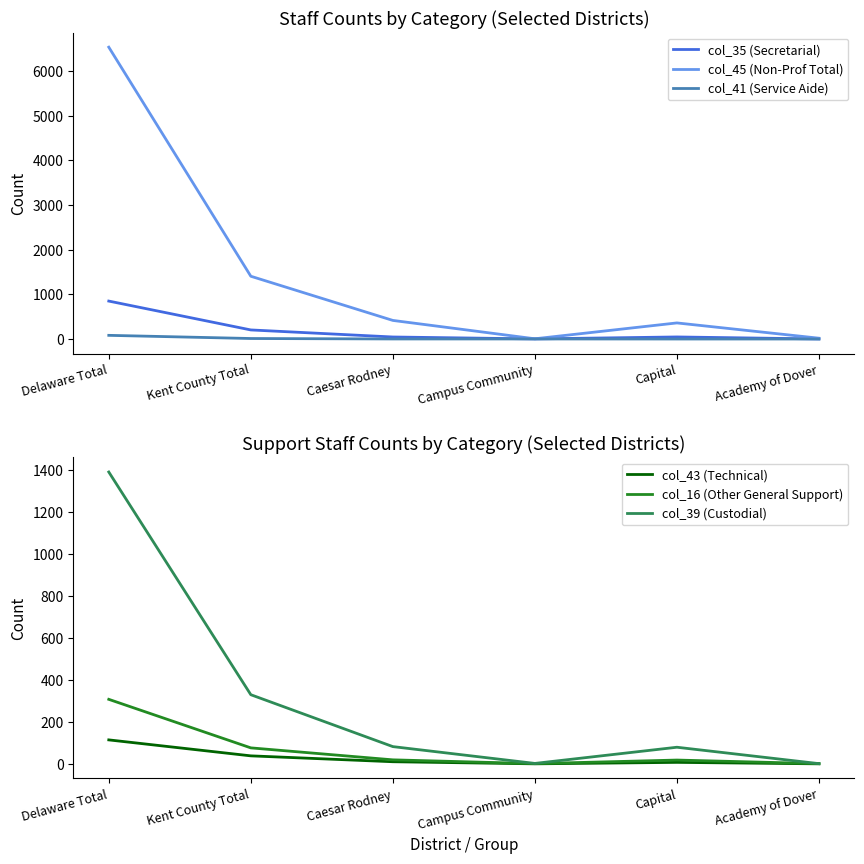

At which category does col_16 (Other General Support) reach its first local peak?

Capital